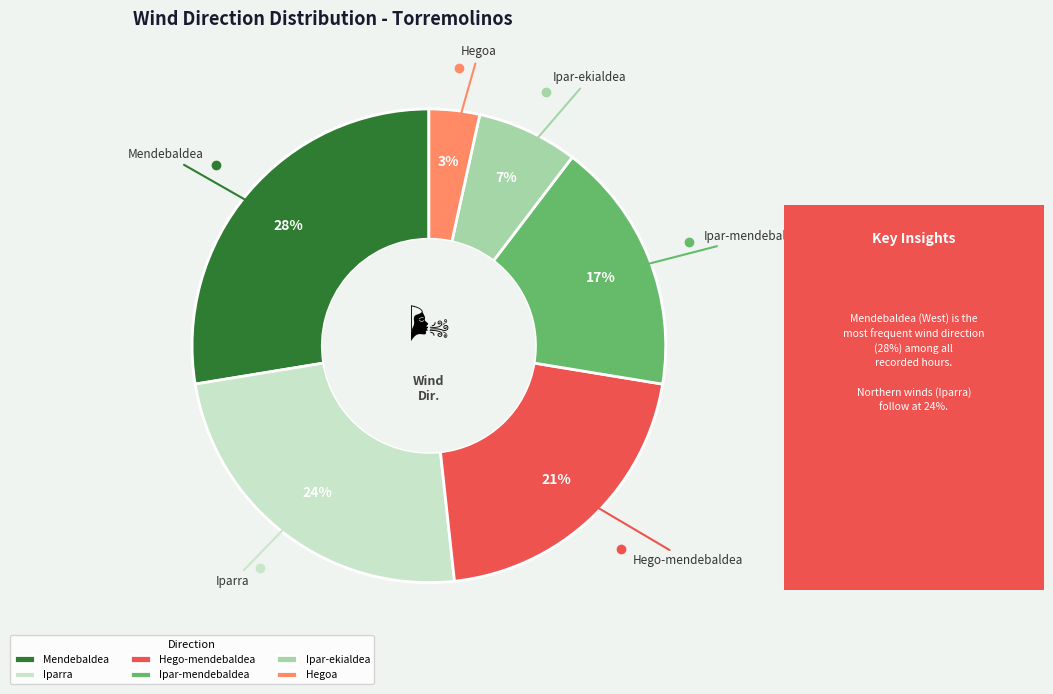

Which has a higher value, Hegoa or Ipar-mendebaldea?

Ipar-mendebaldea